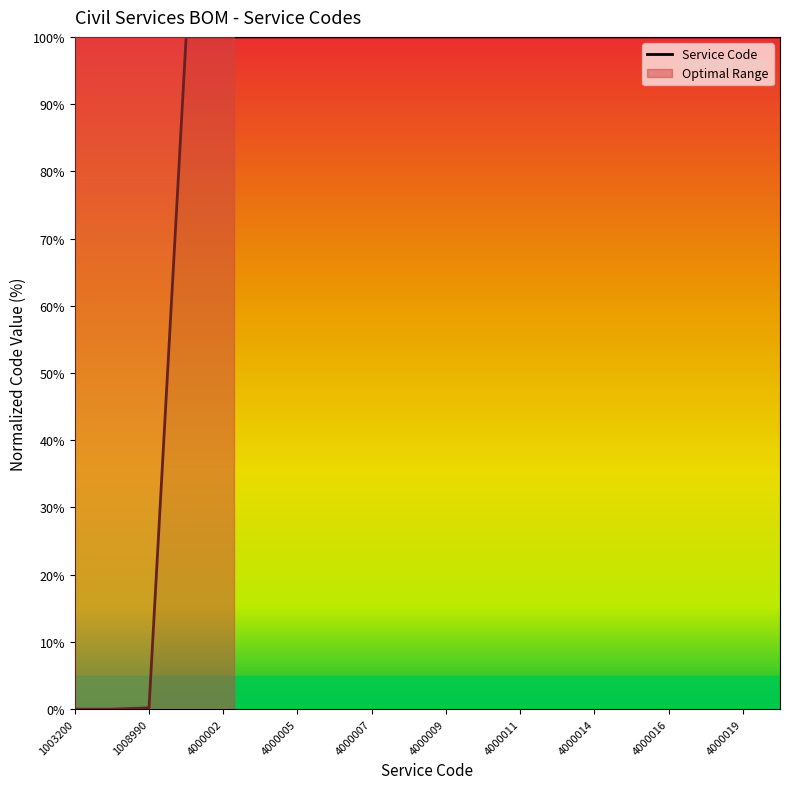

What is the difference between the maximum and minimum values?

100.0